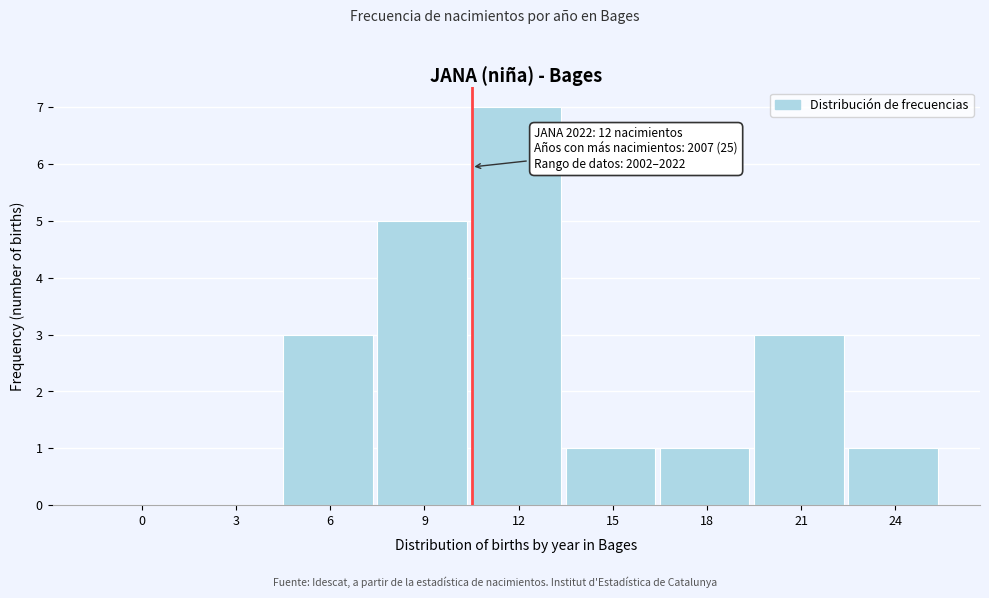

Reading right to left, list all the values displayed in this chart.

24=1	21=3	18=1	15=1	12=7	9=5	6=3	3=0	0=0